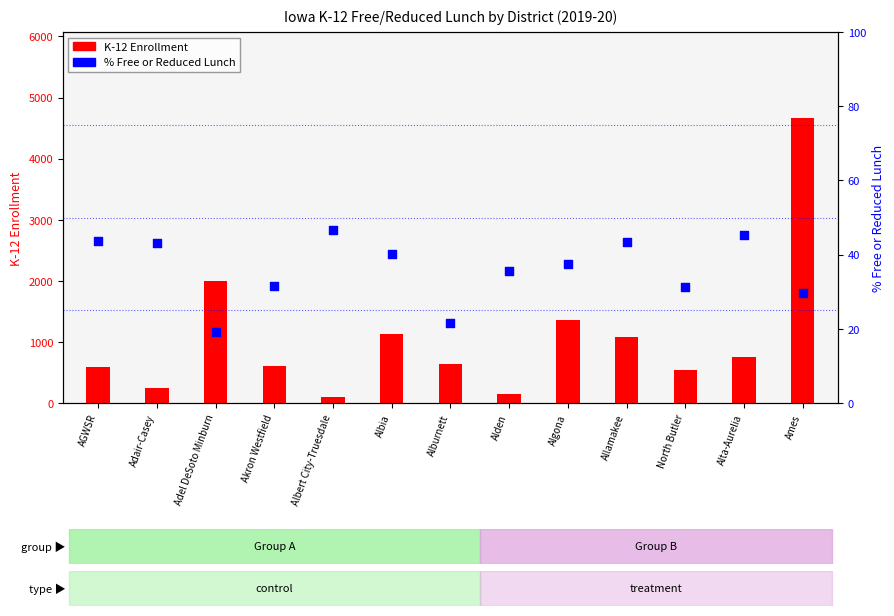

Which series contains the highest Y value?

K-12 Enrollment